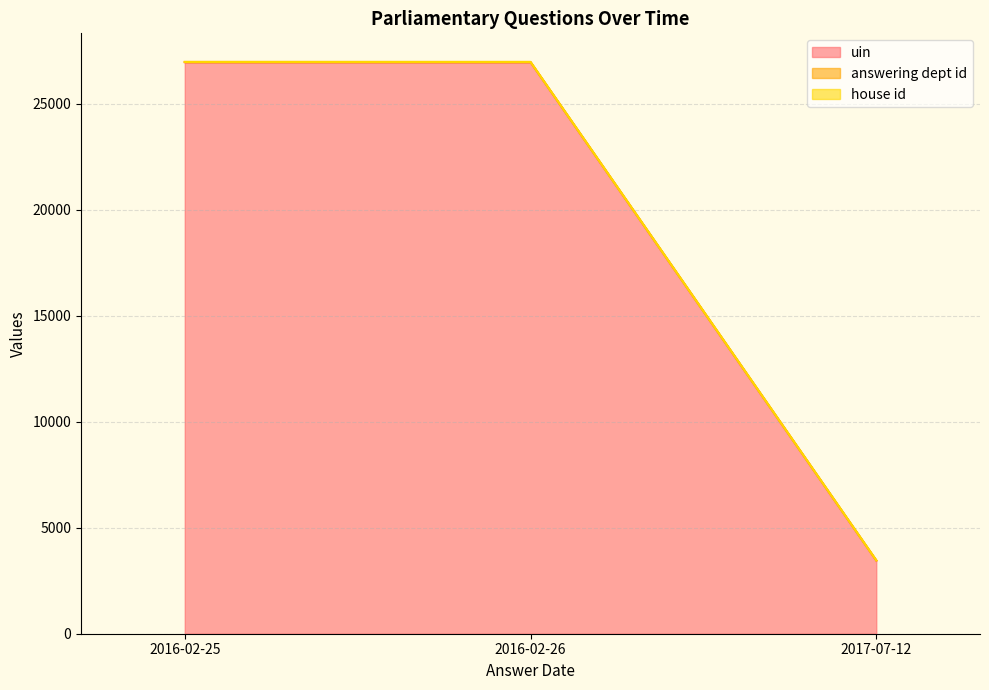

What is the highest value of the uin series?

26949